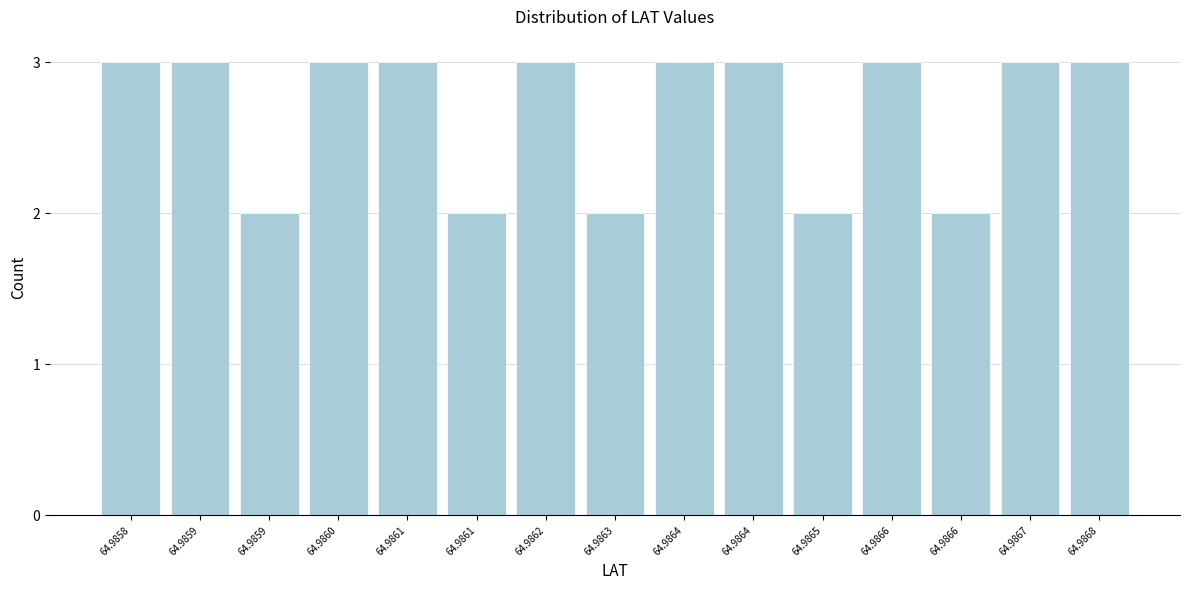

Does the chart contain any negative values?

No